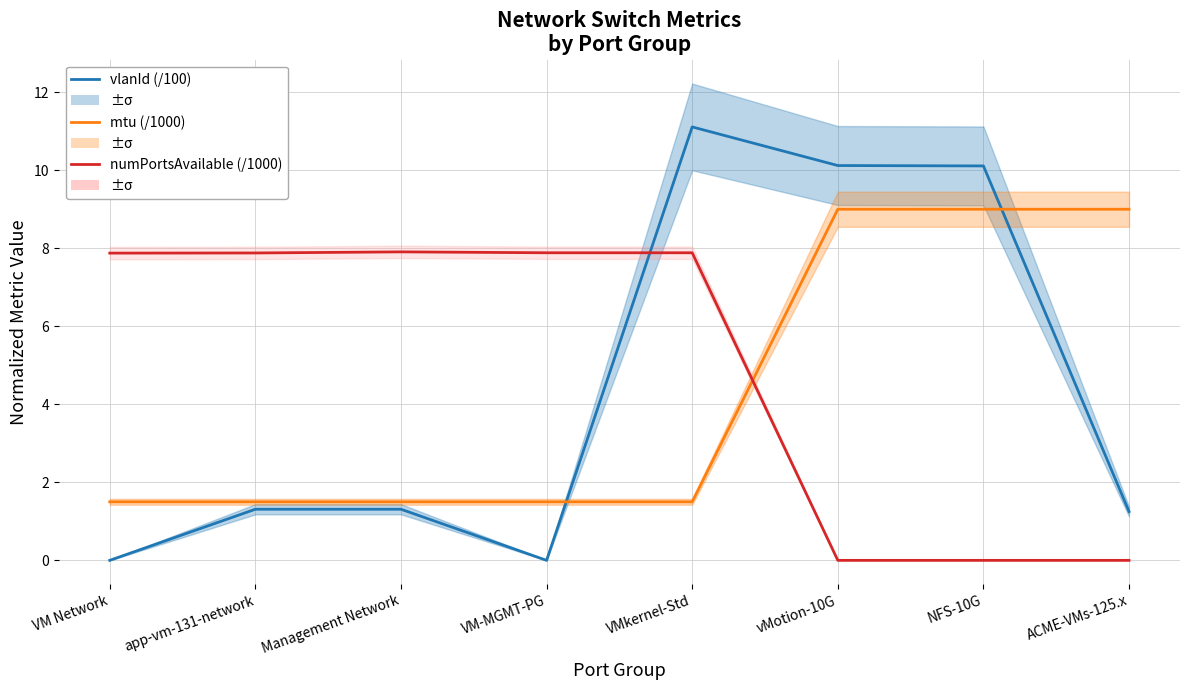

How many positive values does the numPortsAvailable (/1000) series have?

5